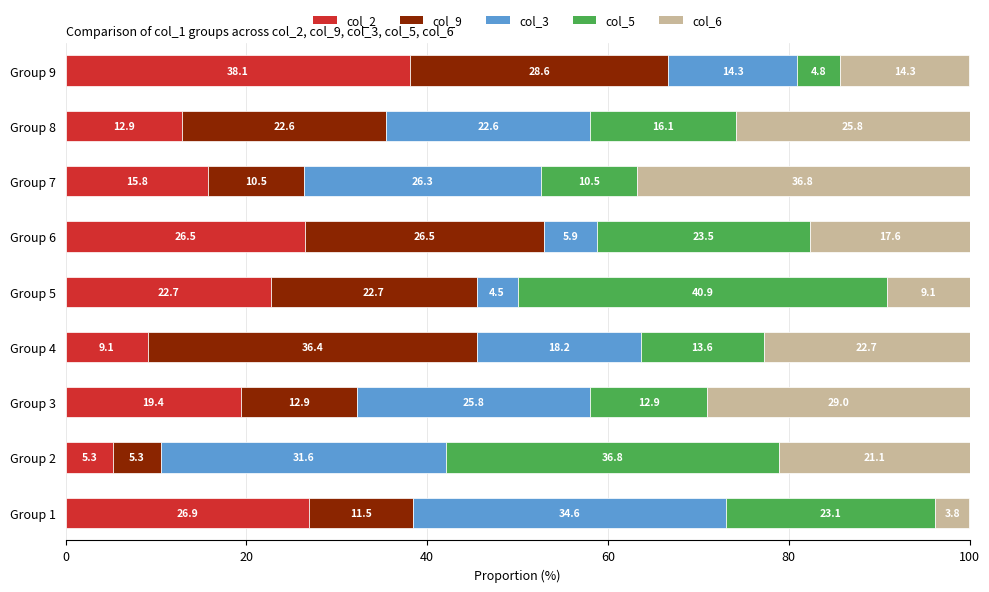

Is it true that col_2 equals 38.1 at Group 9?

True